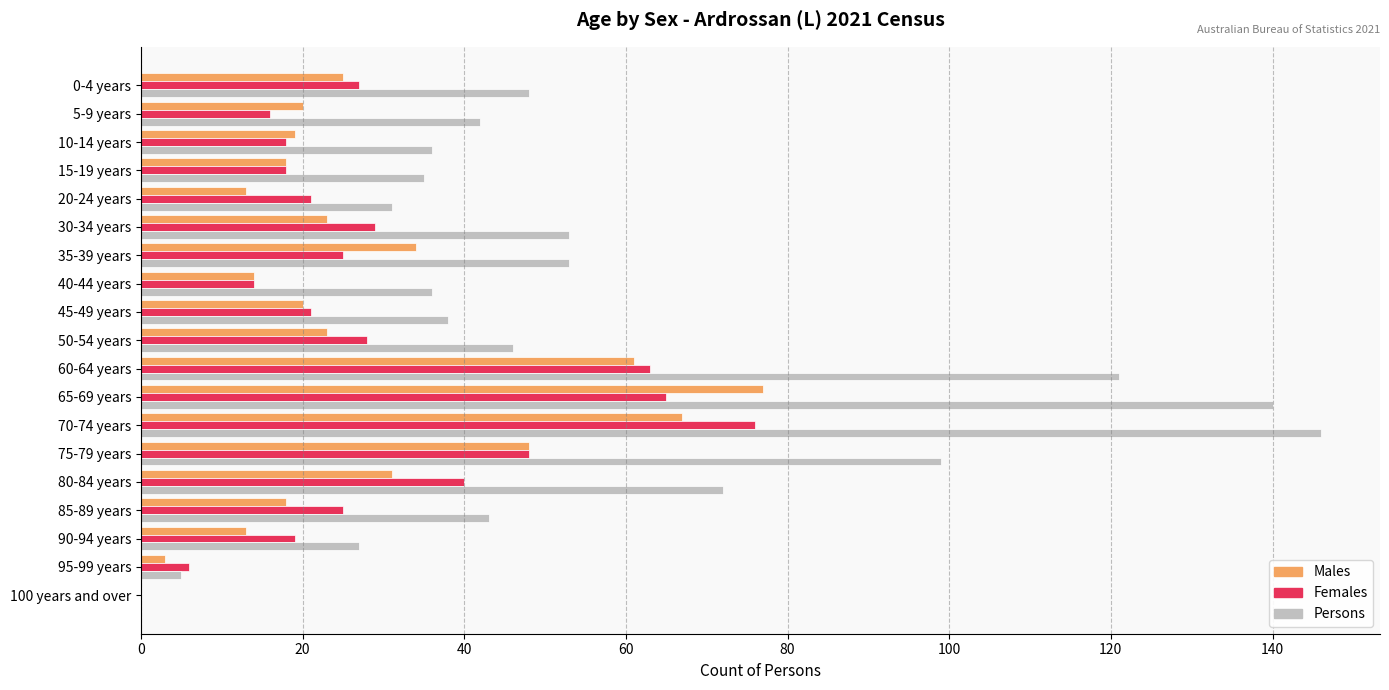

Is the value of Females at 5-9 years greater than the value of Persons at 100 years and over?

Yes